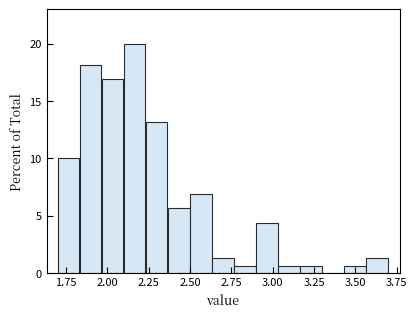

Read against the x-axis, roughly where is the centre of the tallest bar?

2.15